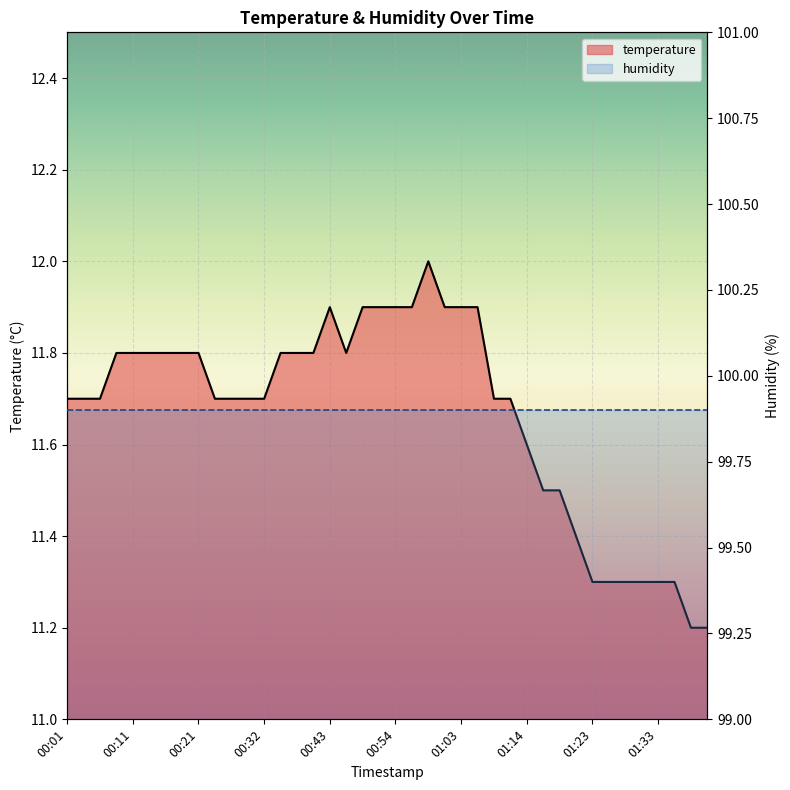

True or false: there are more than 2 points higher than both neighbors.

False